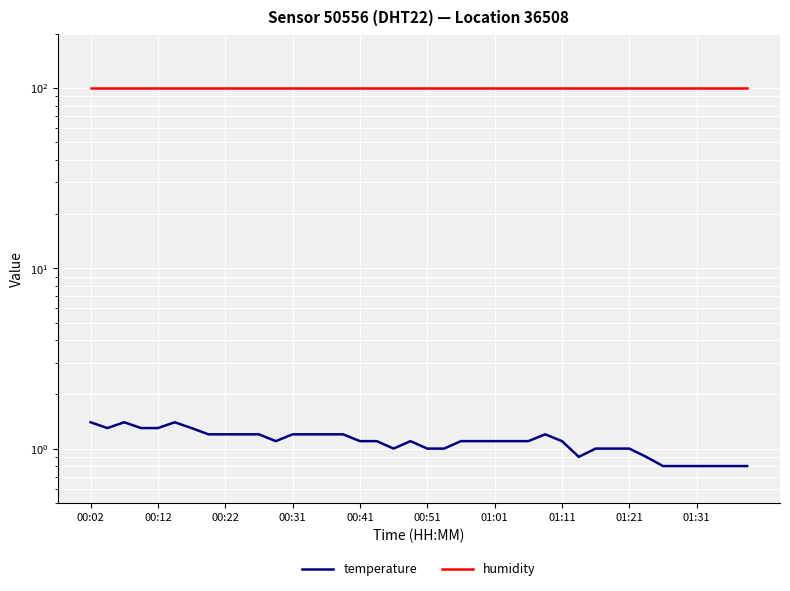

What is the value of the humidity point at the 27th from the left?

99.9